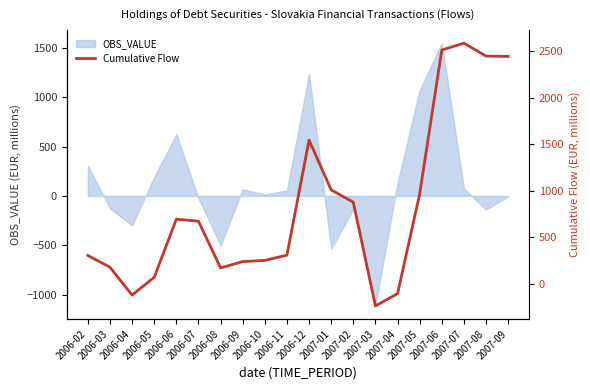

What is the highest value of the OBS_VALUE series?

1548.0